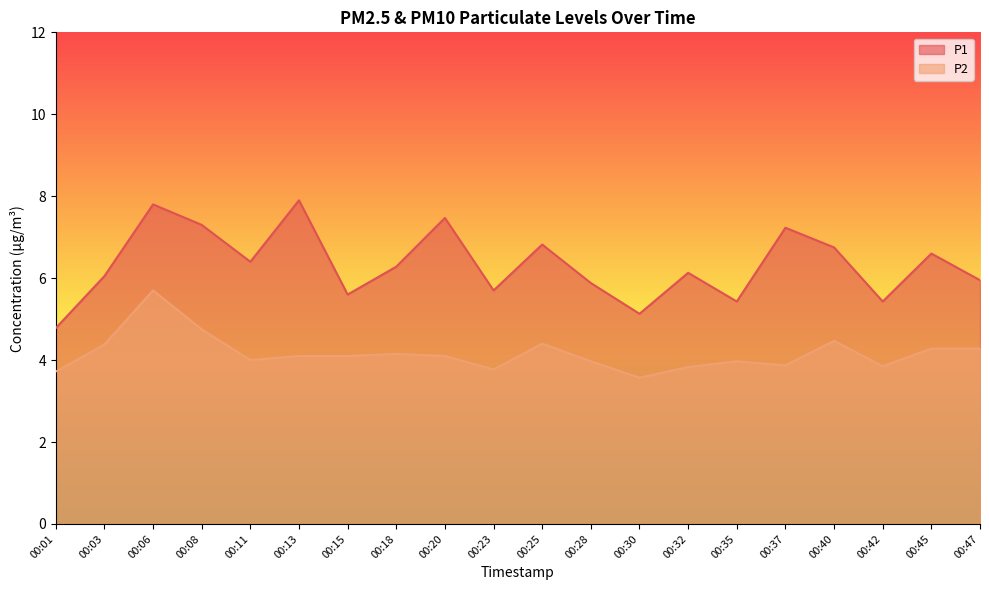

At which category does the chart reach its minimum across all series?

00:30